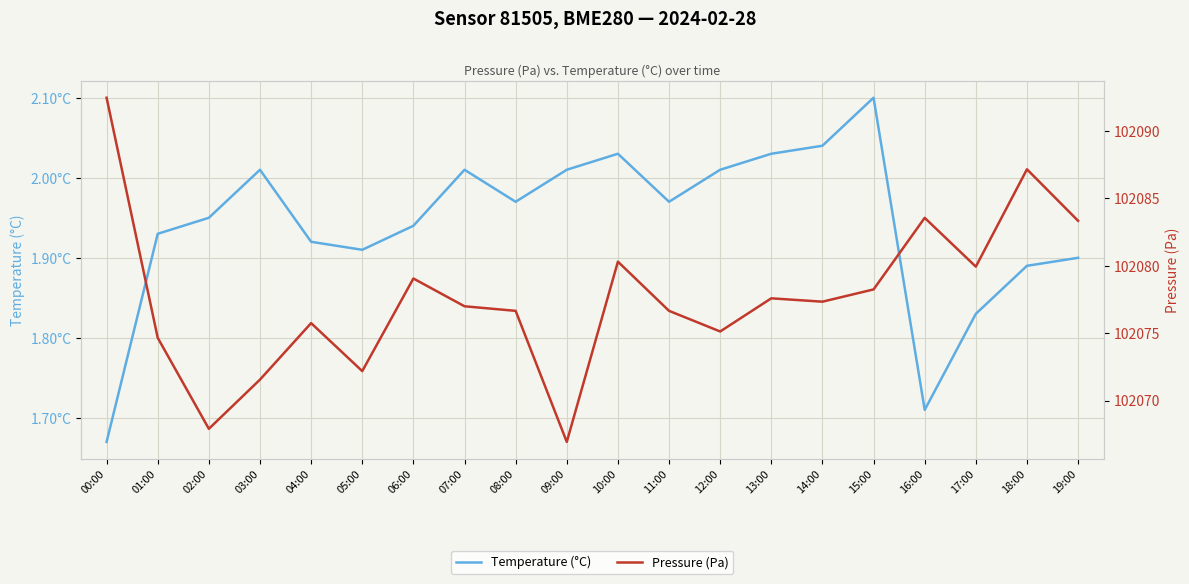

Is this an area chart (filled region under the line)?

No